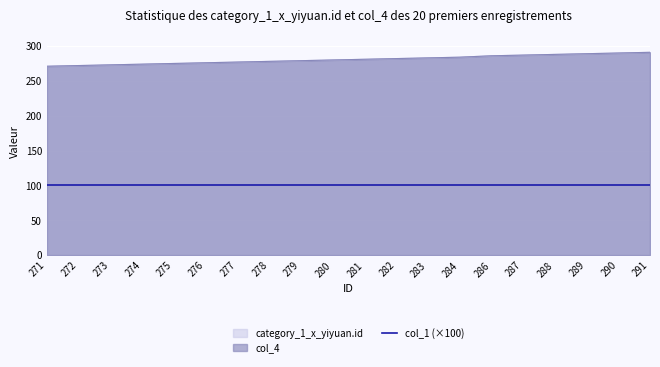

What is the smallest value displayed?

271